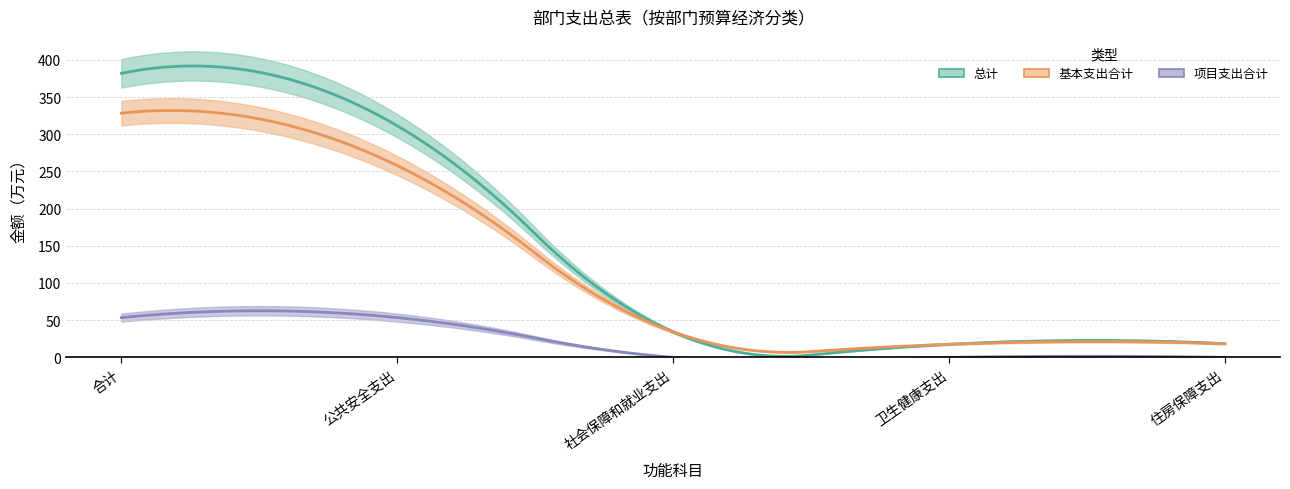

True or false: 项目支出合计 and 基本支出合计 intersect in this chart.

False